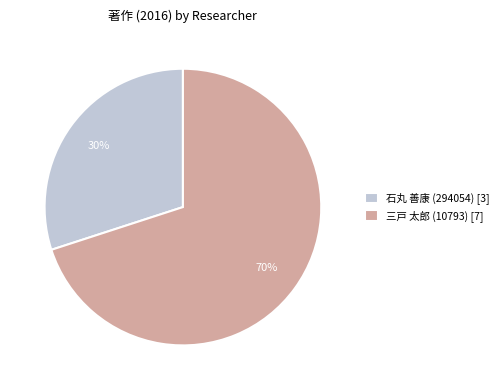

Is the sum of 三戸 太郎 (10793) [7] and 石丸 善康 (294054) [3] greater than half?

Yes